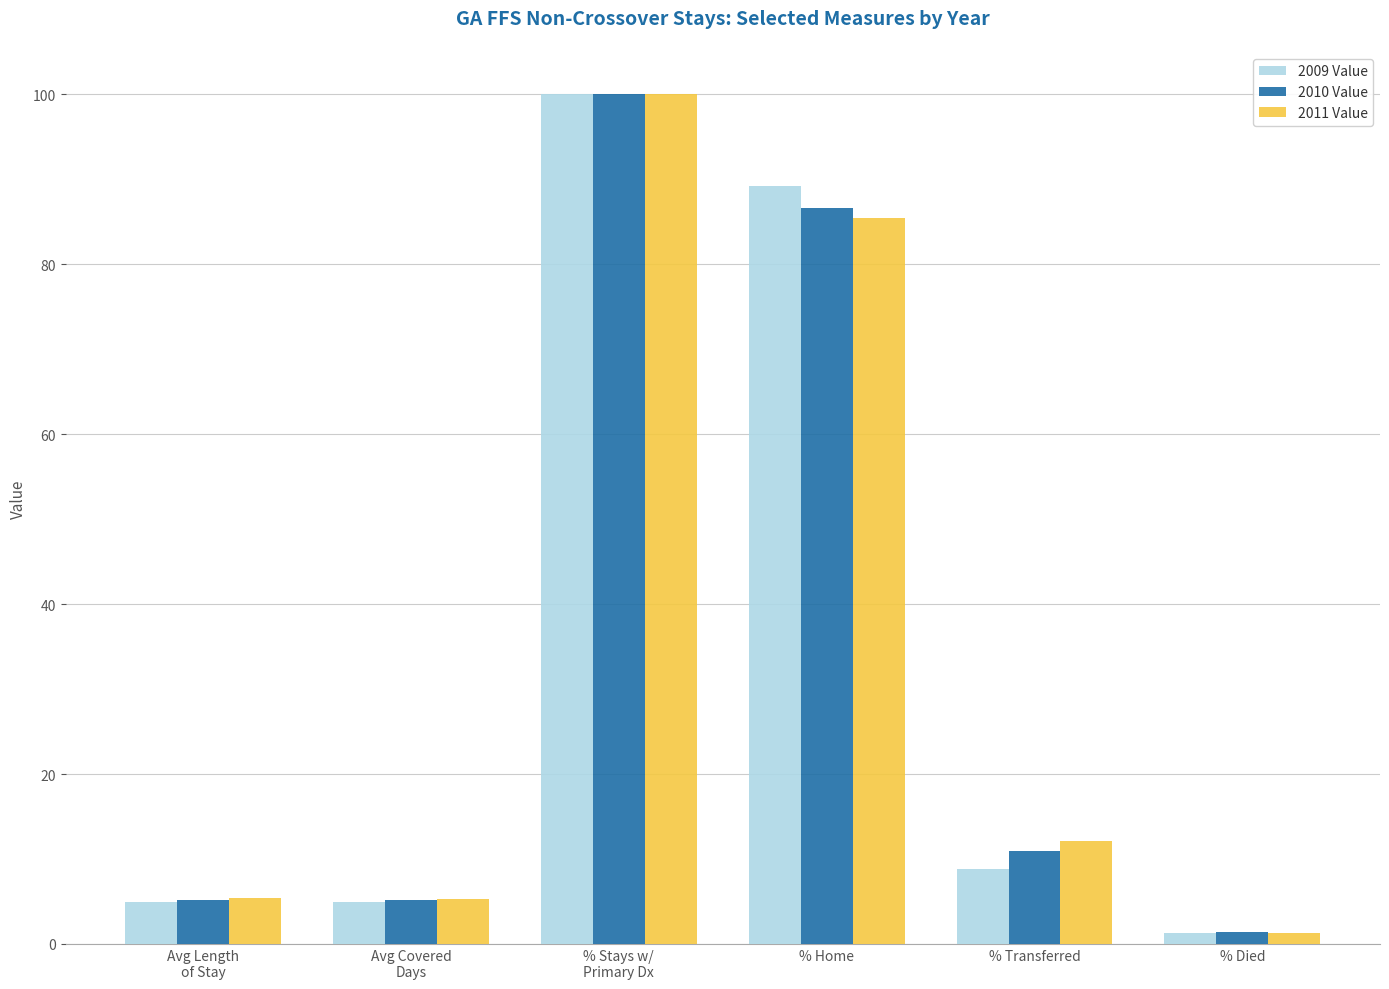

What is the difference between the 2009 Value values at % Transferred and % Died?

7.5